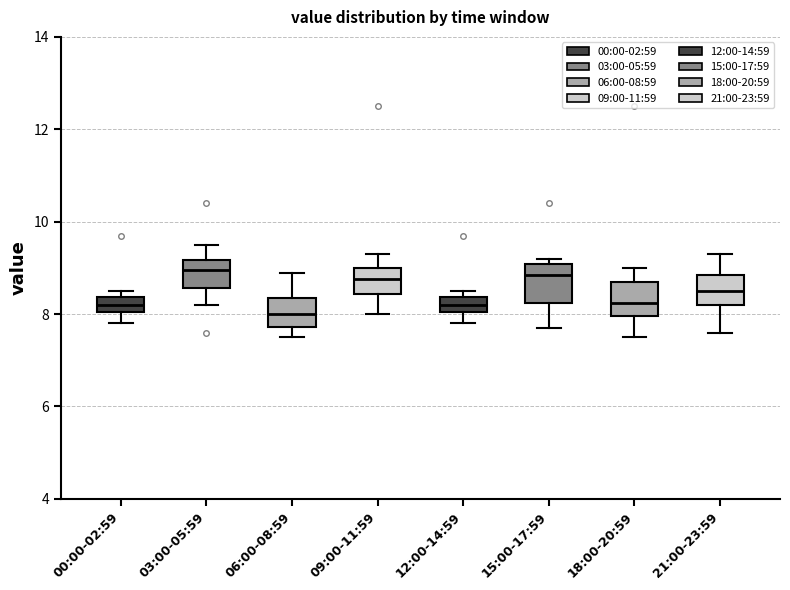

Where is the lower edge of the box for 15:00-17:59 on the y-axis? The values are not printed on the chart, so give them approximately, as read against the axis.

8.2